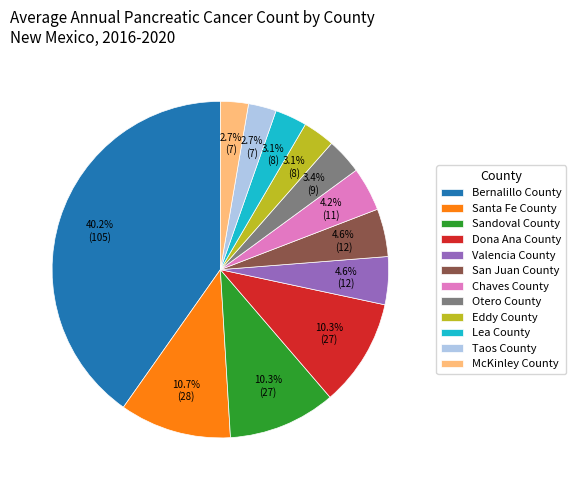

Which slice is the largest?

Bernalillo County